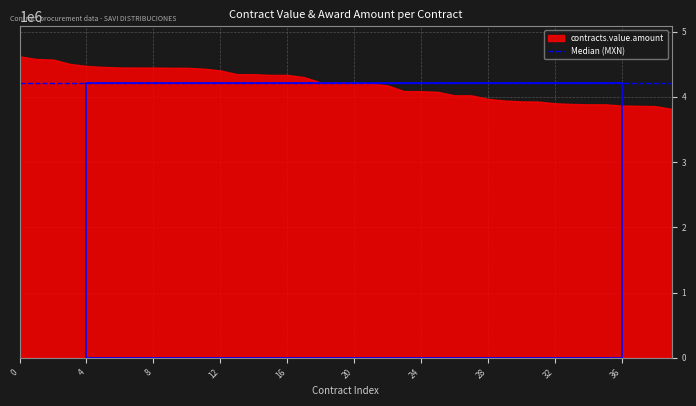

True or false: the data shows 6832402.0 at 2.

False